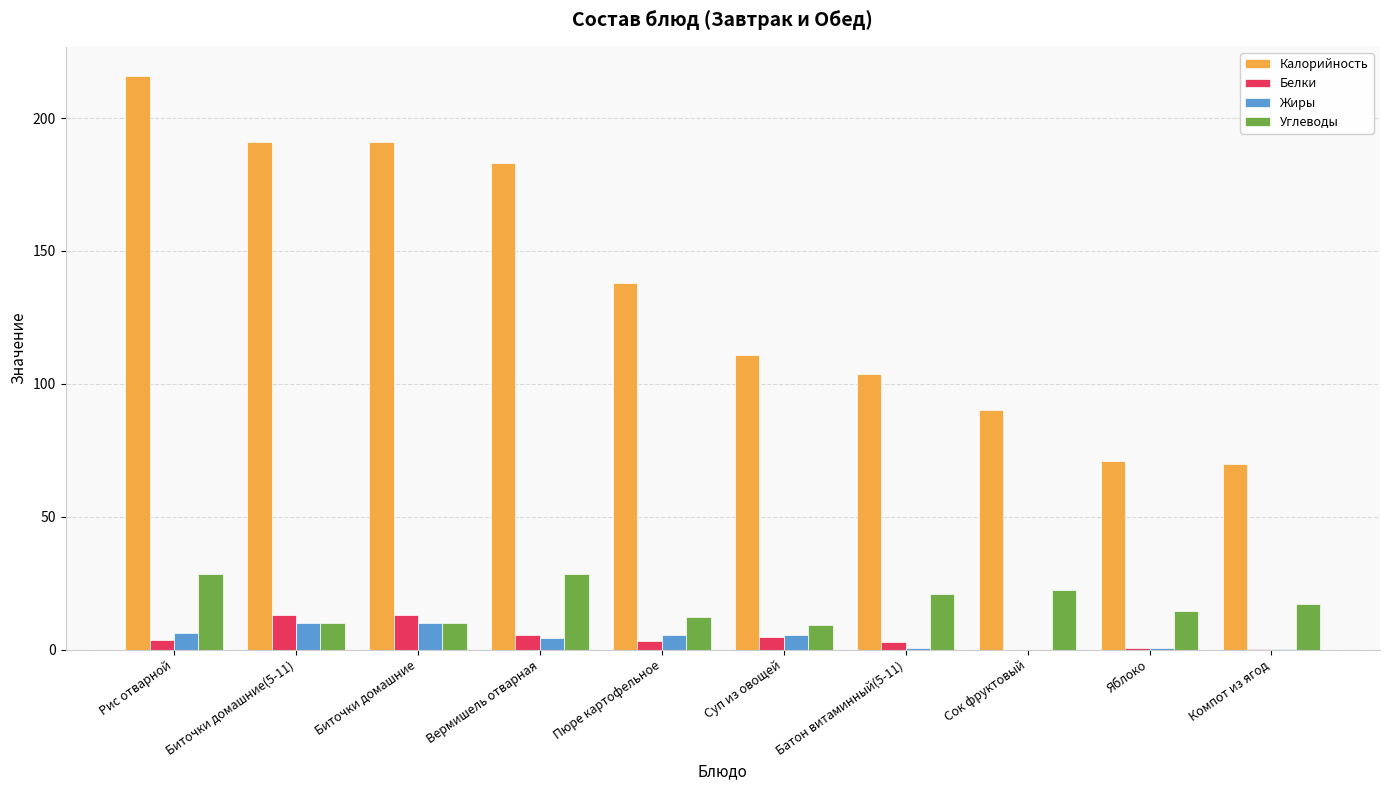

What value does the Калорийность series have at Батон витаминный(5-11)?

103.6